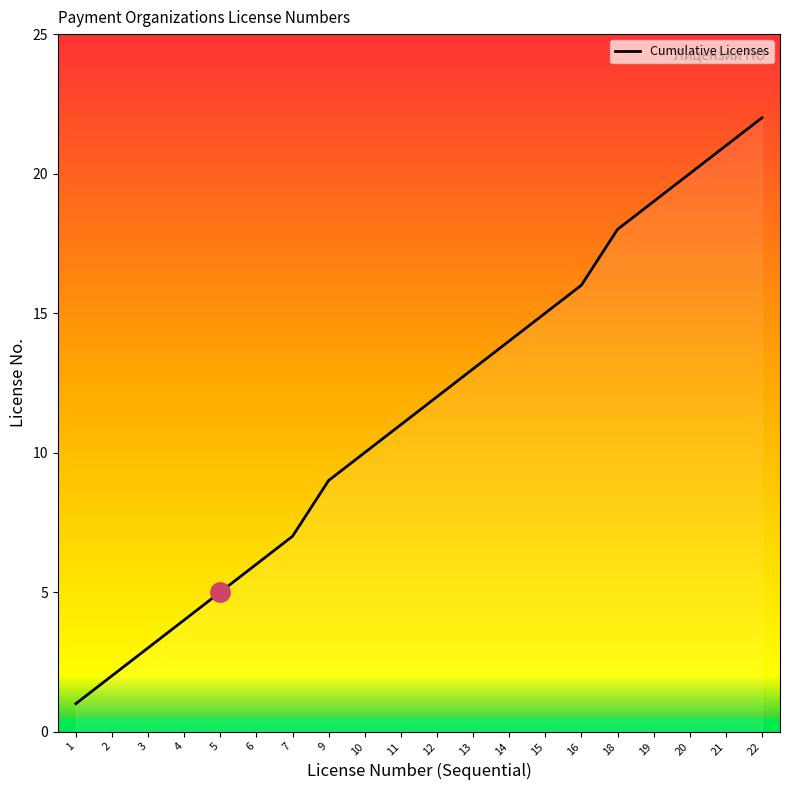

Which has a higher value, 11 or 22?

22